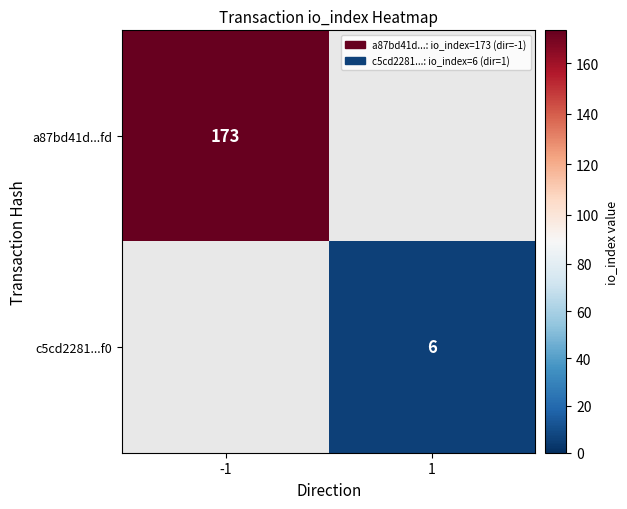

Is it true that c5cd2281...f0 equals 4 at 1?

False